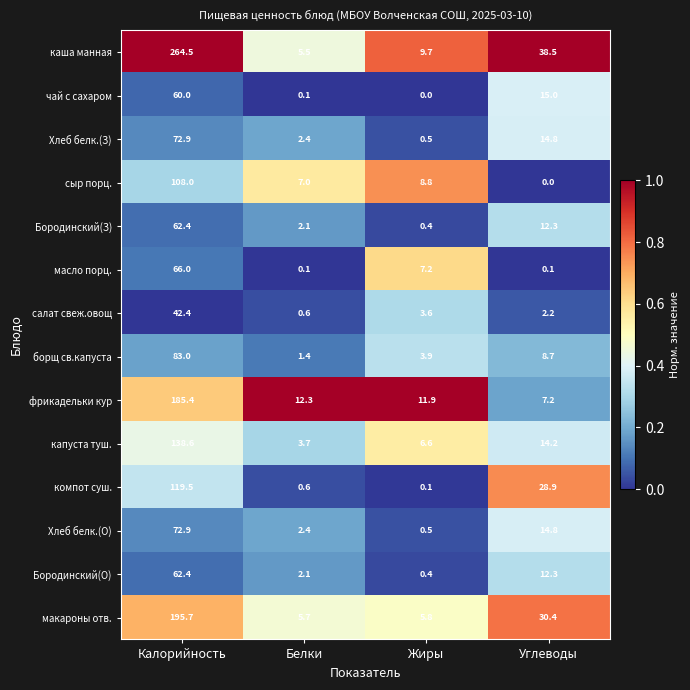

True or false: Бородинский(З) has a value of 1.3 at Белки.

False